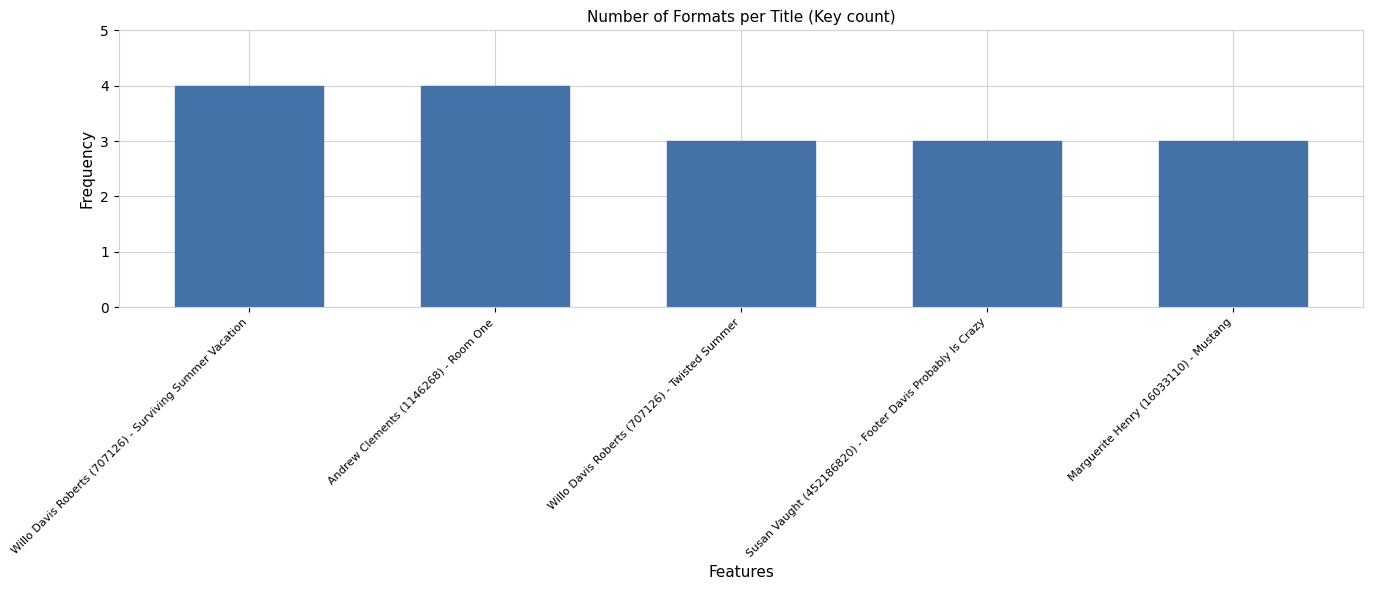

Are the bars grouped side by side (vs. stacked)?

No